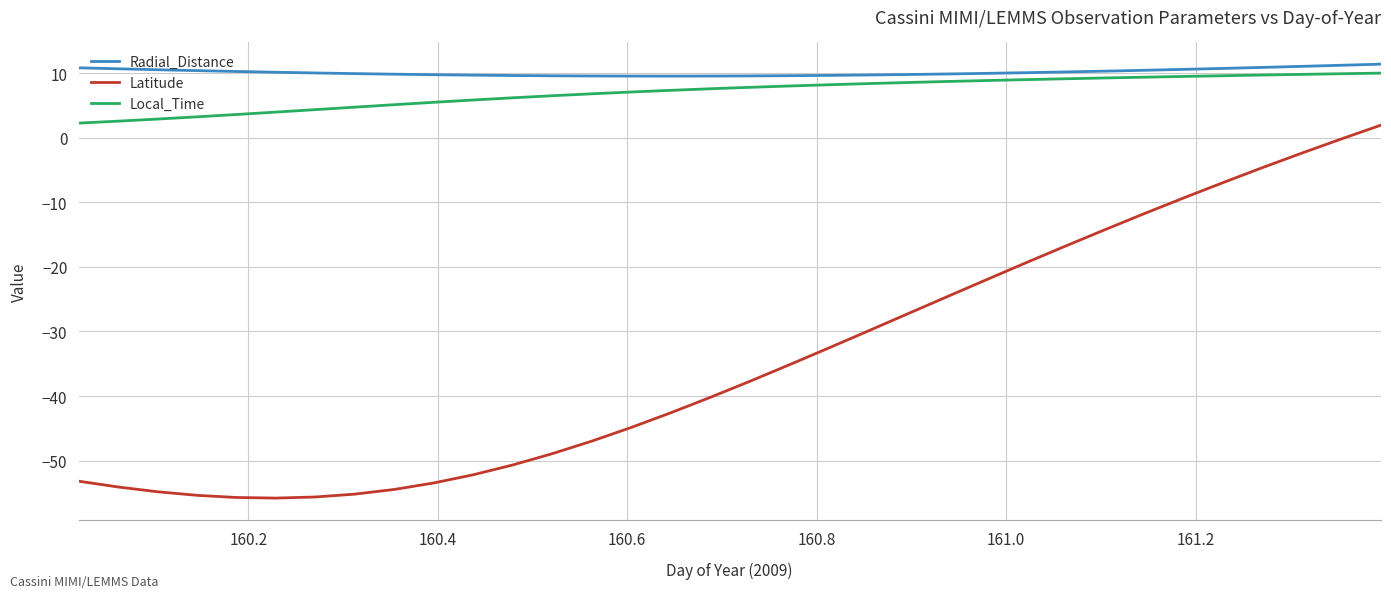

Which series has the largest total across all categories?

Radial_Distance